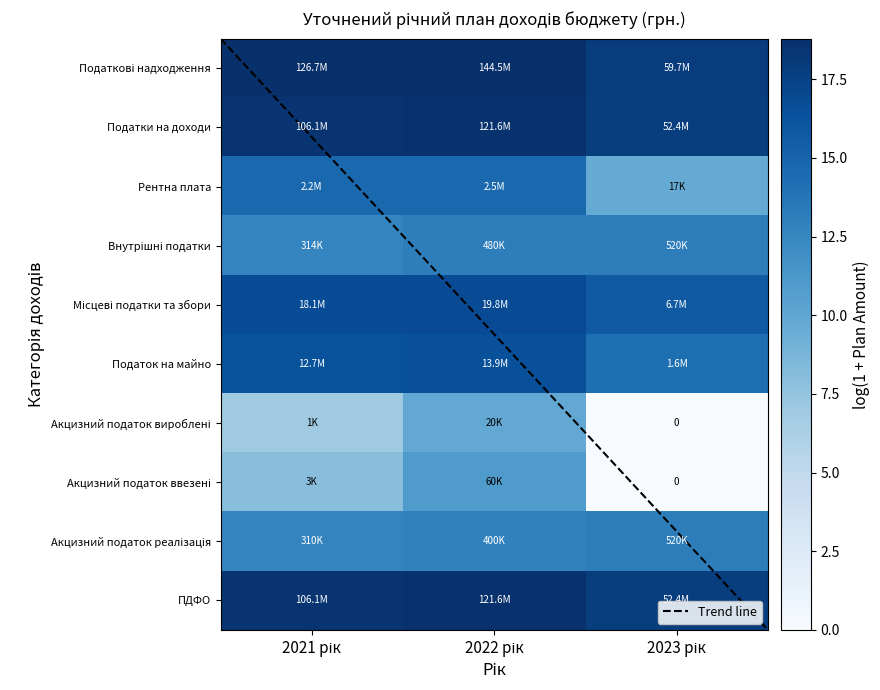

At which label does Місцеві податки та збори first exceed 18?

2021 рік